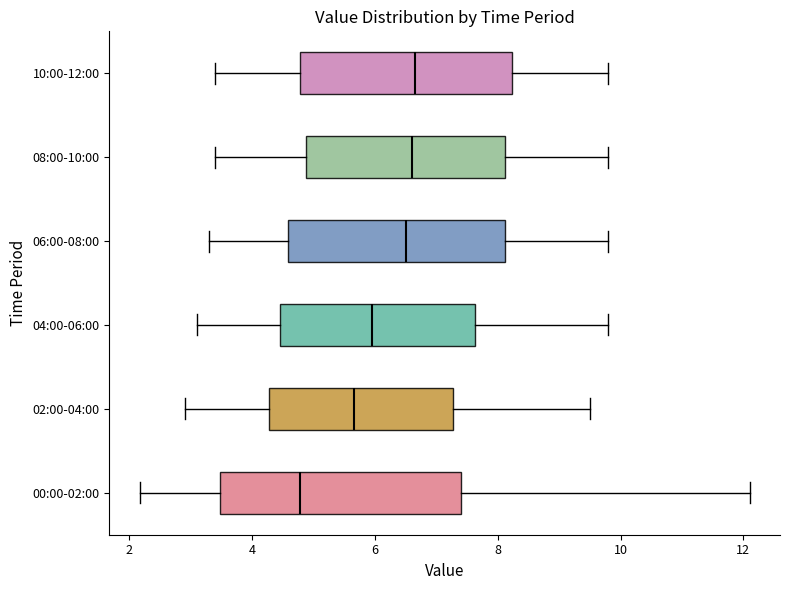

Which box's median line is the furthest to the left?

00:00-02:00